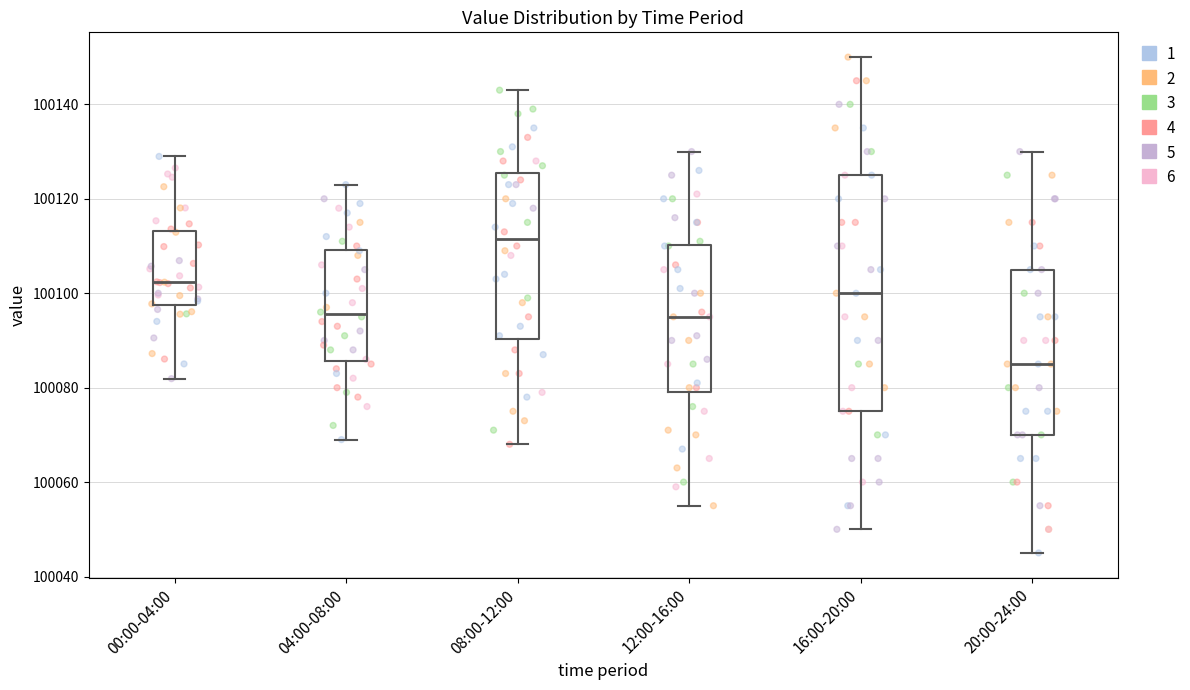

Which box is the tallest, from its lower edge to its upper edge?

16:00-20:00